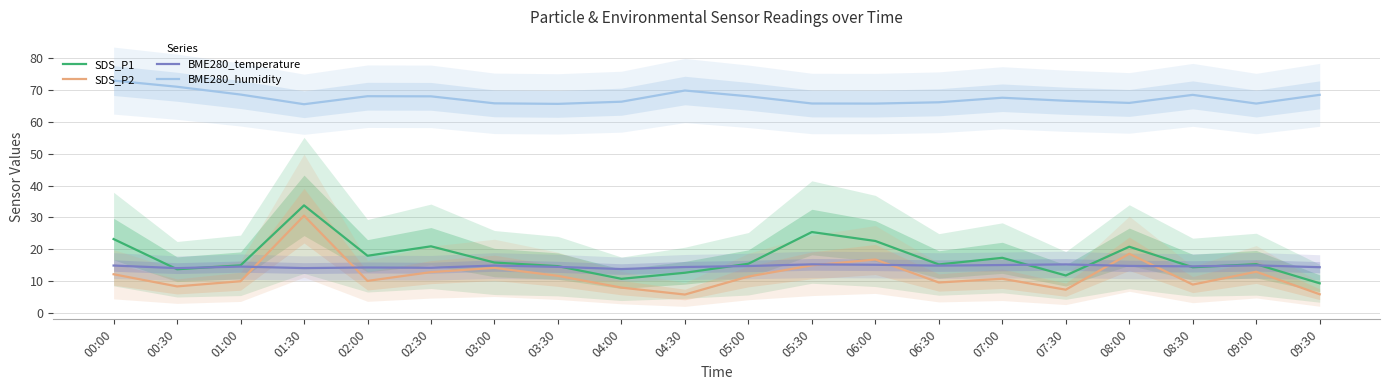

What is the difference between the maximum and minimum values in the BME280_humidity series?

7.4